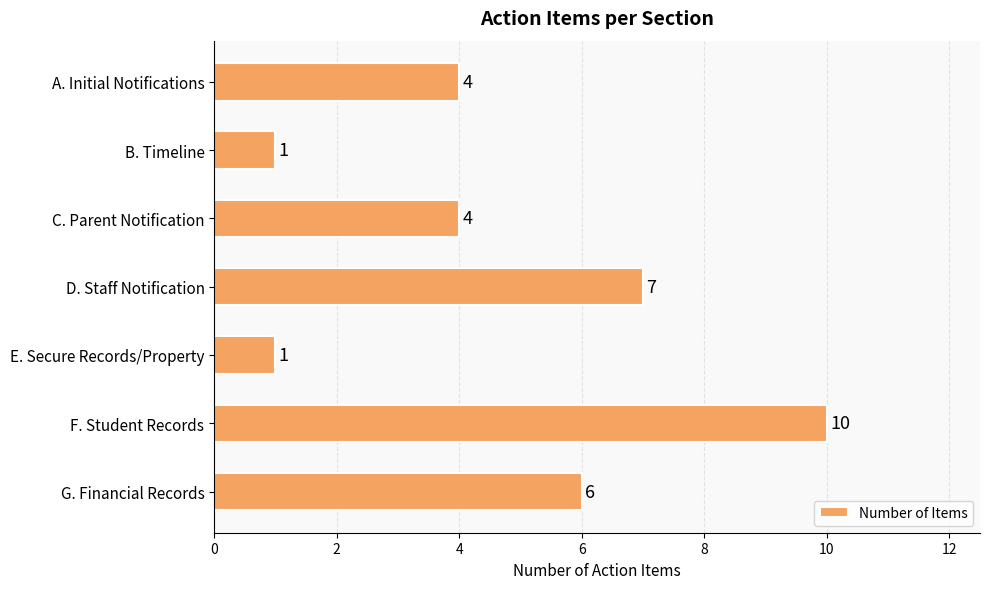

What is the label of the 7th bar from the top?

G. Financial Records